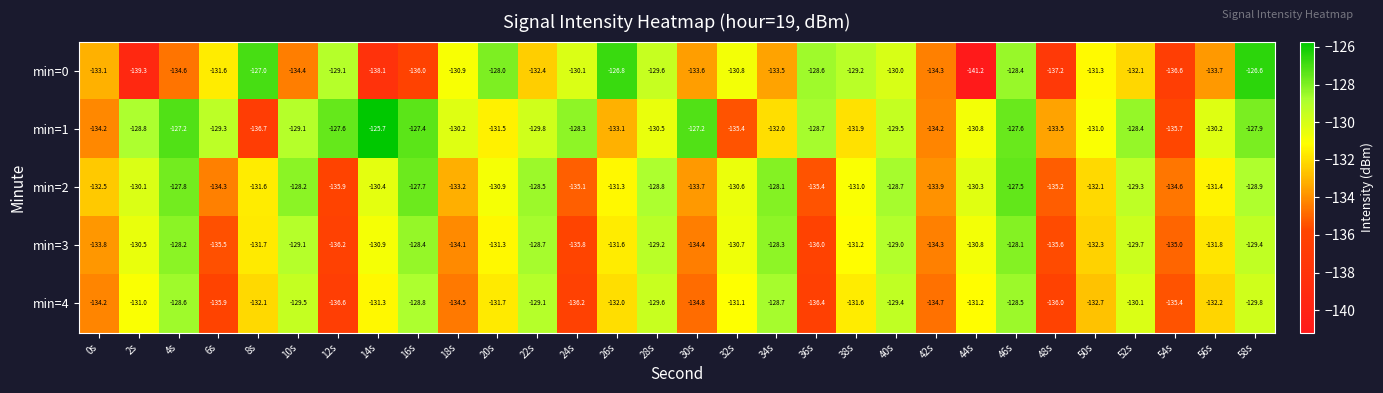

The min=3 series shows -226.8 at 38s. True or false?

False